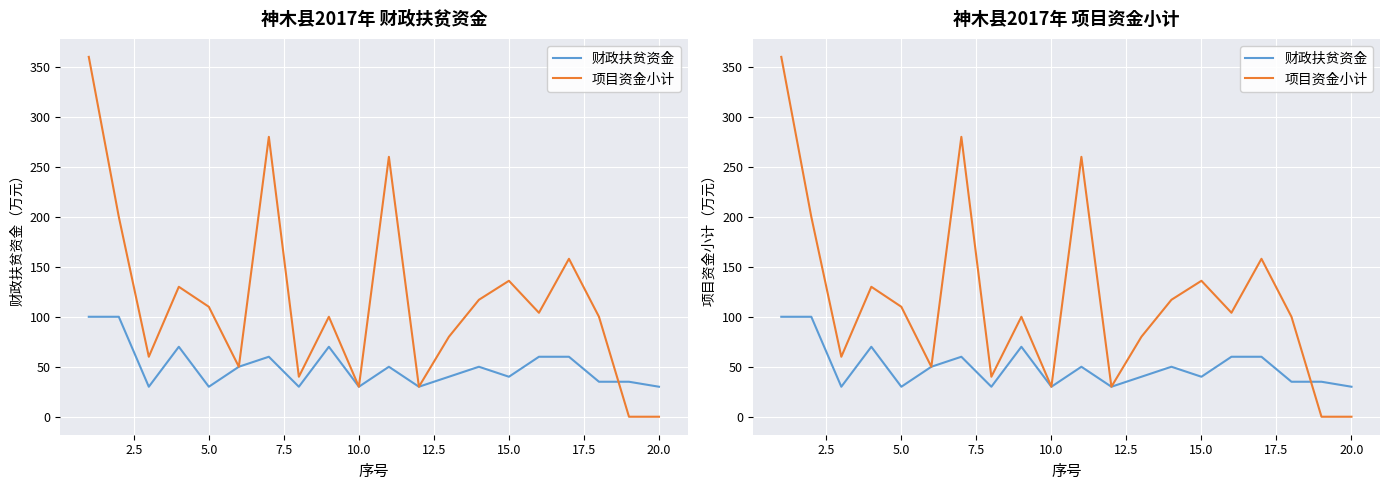

True or false: 项目资金小计 has a value of 17 at 10.0.

False